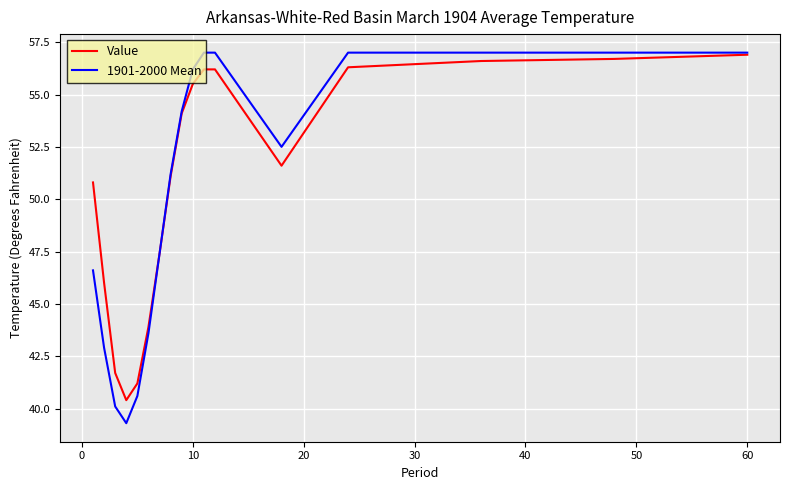

Which series has the widest spread of values?

1901-2000 Mean